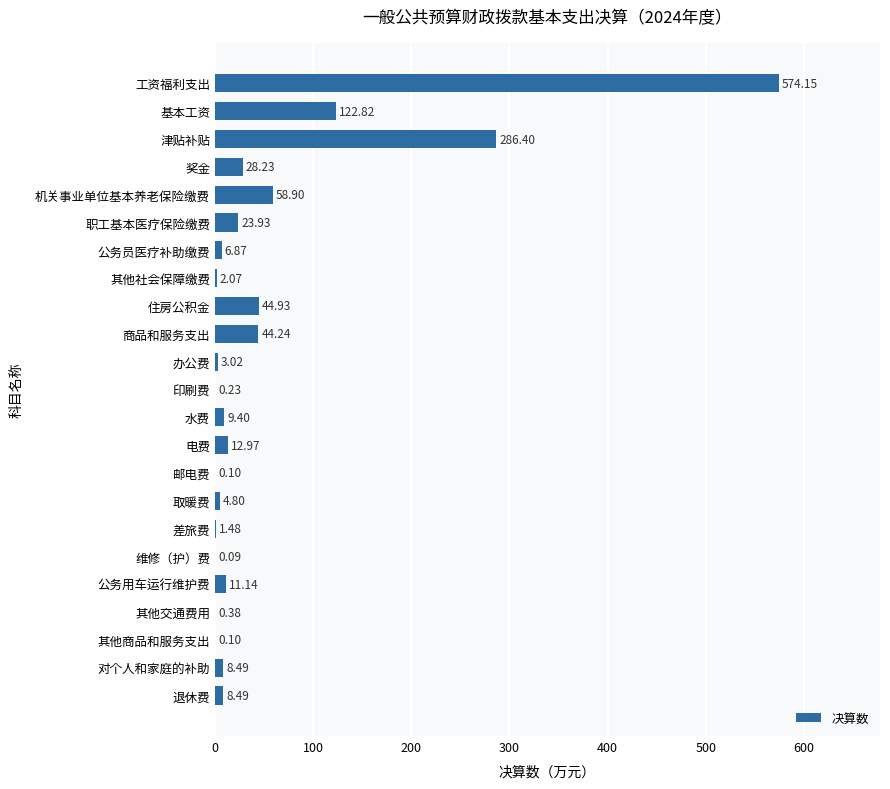

What is the sum of all values?

1253.2